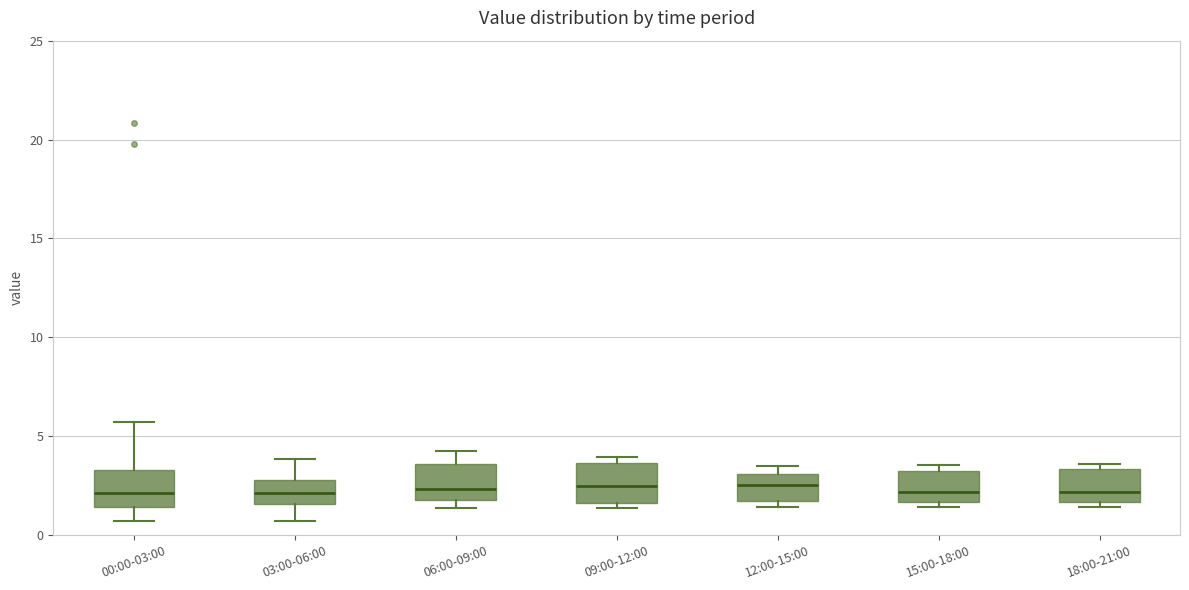

Reading left to right, transcribe this box plot: for each box, give where its median line is, the range the box spans, and where its two whiskers end, as read against the y-axis. The values are not printed on the chart, so give them approximately, as read against the axis.

00:00-03:00: median 2.0, box 1.5 to 3.5, whiskers 0.5 to 5.5
03:00-06:00: median 2.0, box 1.5 to 3.0, whiskers 0.5 to 4.0
06:00-09:00: median 2.5, box 2.0 to 3.5, whiskers 1.5 to 4.0
09:00-12:00: median 2.5, box 1.5 to 3.5, whiskers 1.5 (just below the box's lower edge) to 4.0
12:00-15:00: median 2.5, box 1.5 to 3.0, whiskers 1.5 (just below the box's lower edge) to 3.5
15:00-18:00: median 2.0, box 1.5 to 3.5, whiskers 1.5 (just below the box's lower edge) to 3.5 (just above the box's upper edge)
18:00-21:00: median 2.0, box 1.5 to 3.5, whiskers 1.5 (just below the box's lower edge) to 3.5 (just above the box's upper edge)